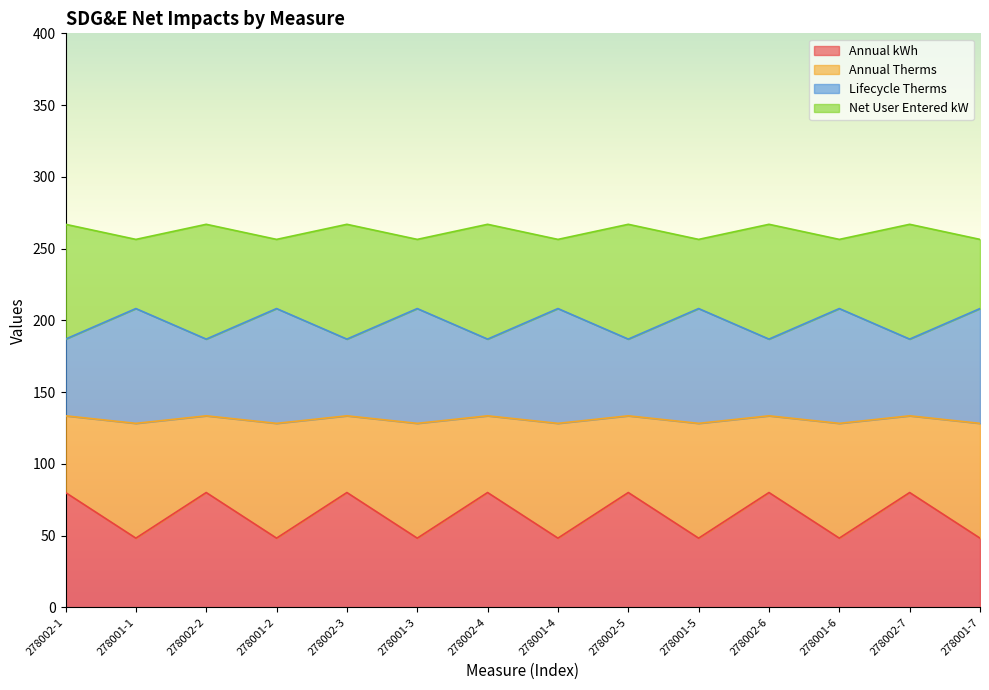

At which category is the sum across all series the highest?

278002-1